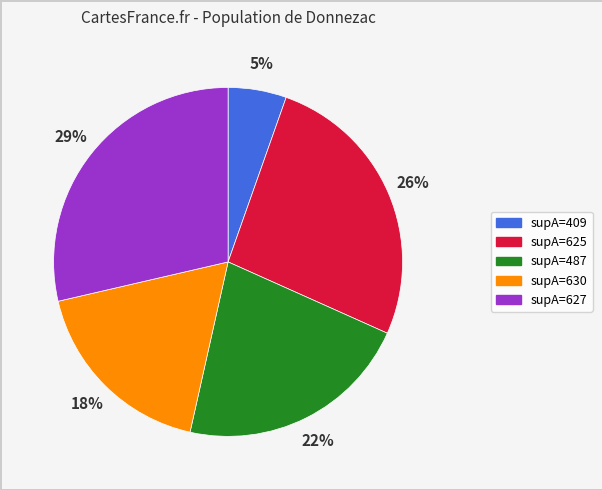

To the nearest percent, what is the average slice percentage?

20%